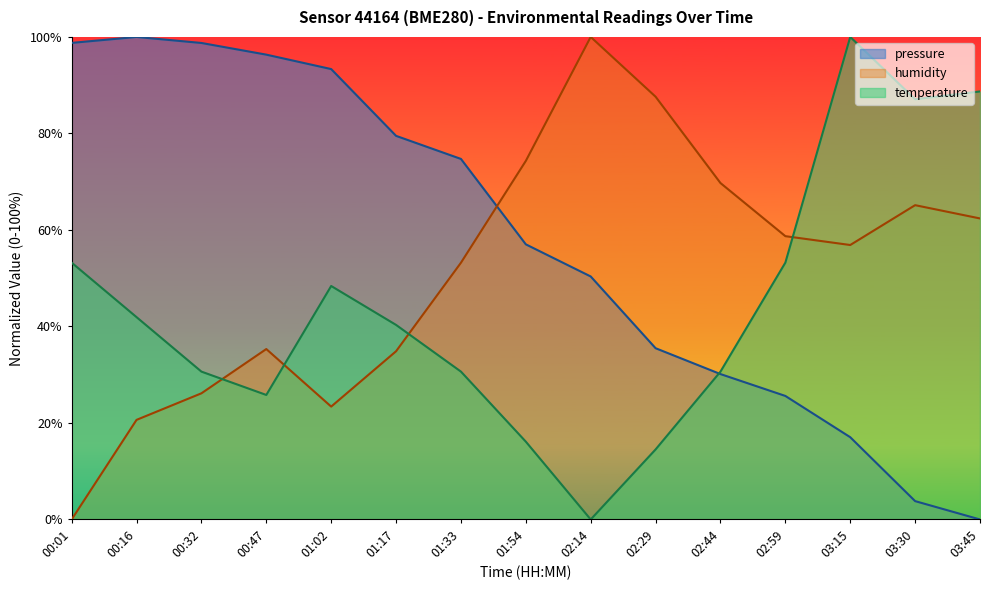

At which label does temperature reach its minimum?

02:14